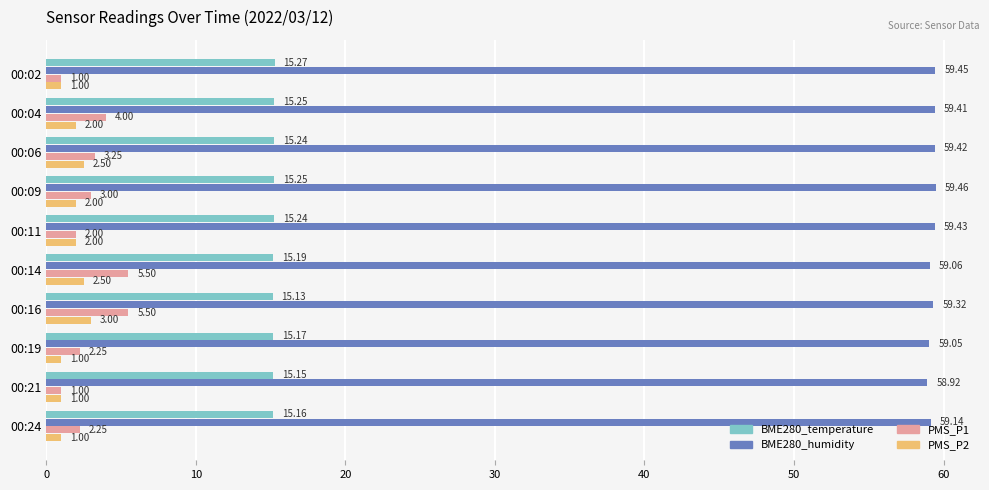

At which category is the sum across all series the highest?

00:16